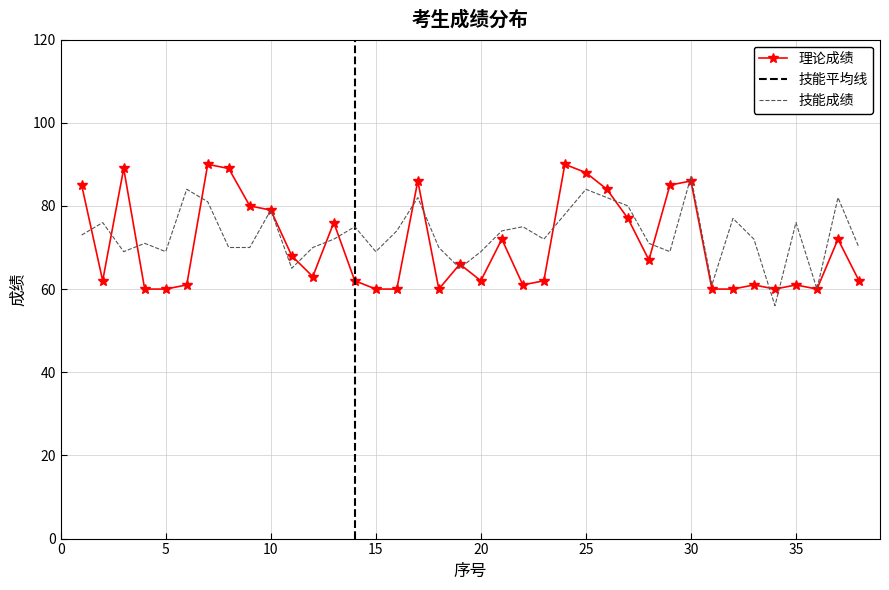

Which series has the largest range (max minus min)?

技能成绩